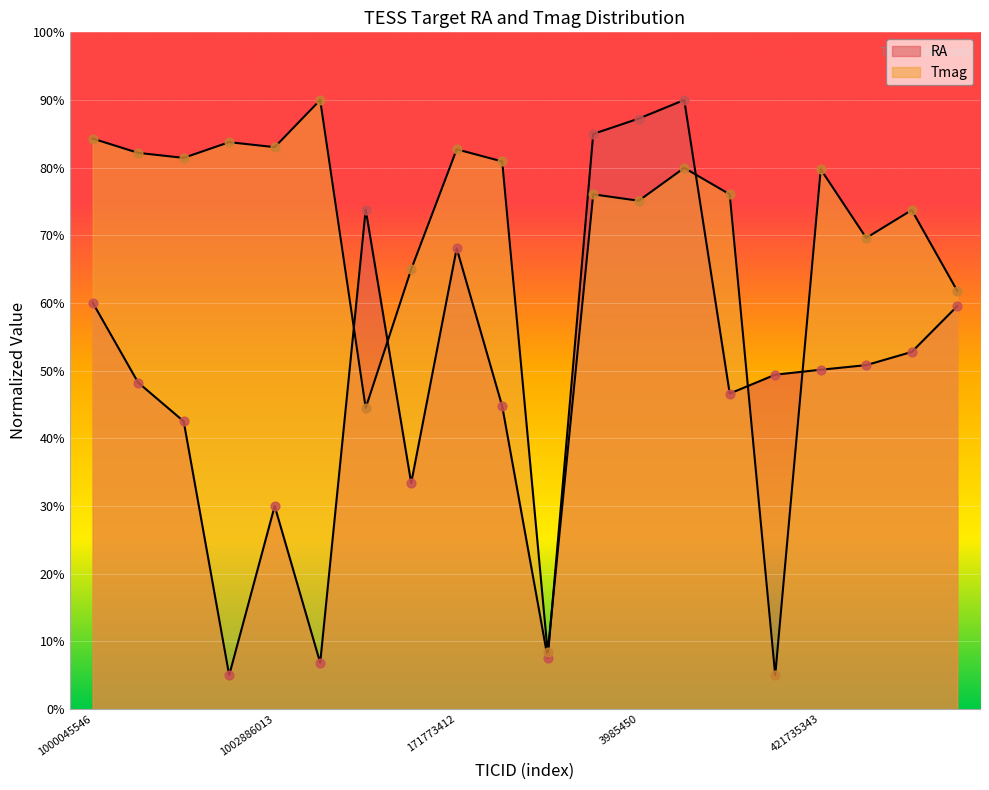

Which series reaches the maximum Y coordinate?

RA